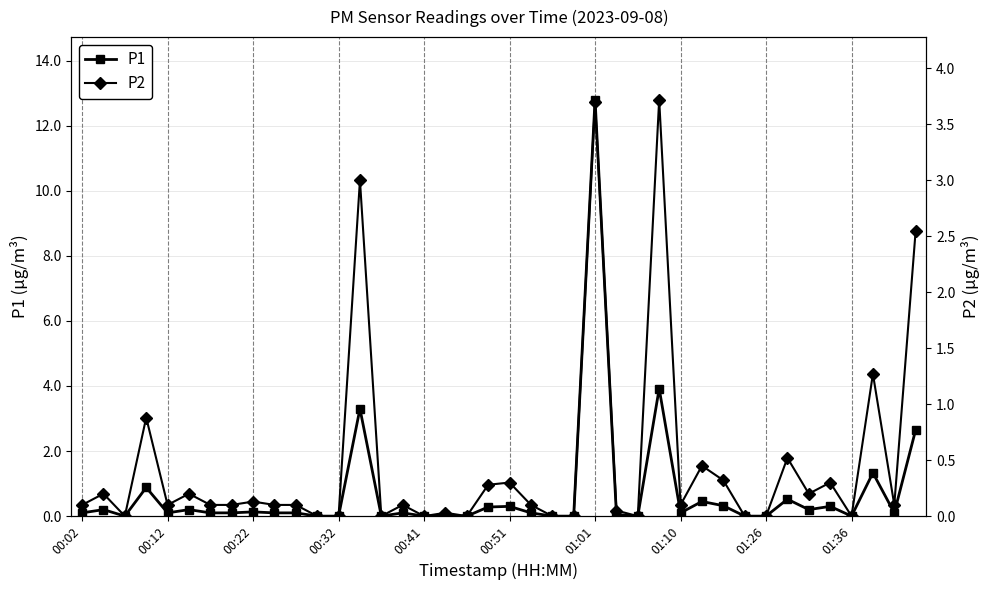

Which category has the highest value in the P1 series?

01:01